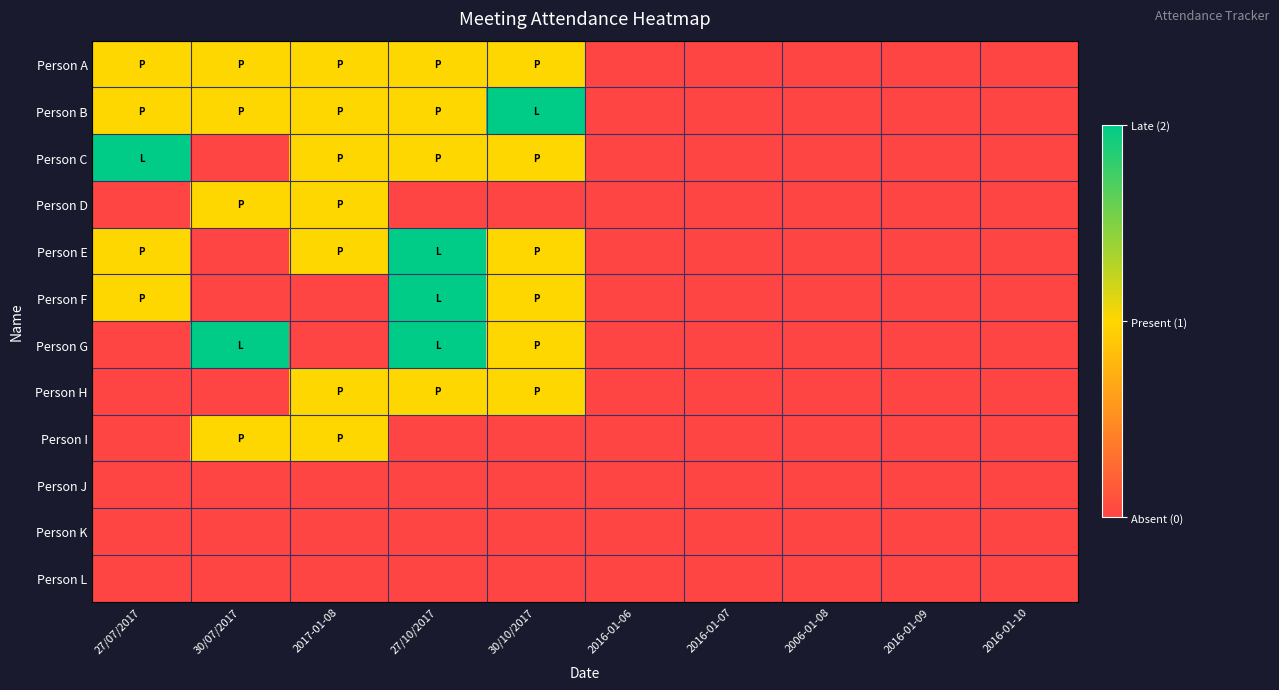

List the series in order of their peak value, lowest first.

Person J, Person K, Person L, Person A, Person D, Person H, Person I, Person B, Person C, Person E, Person F, Person G